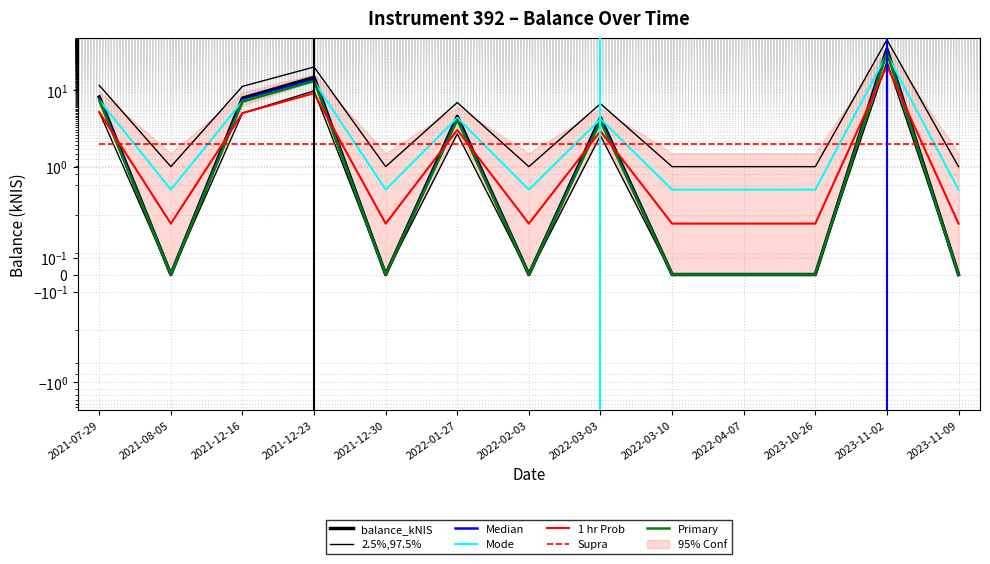

How many positive values are there?

6